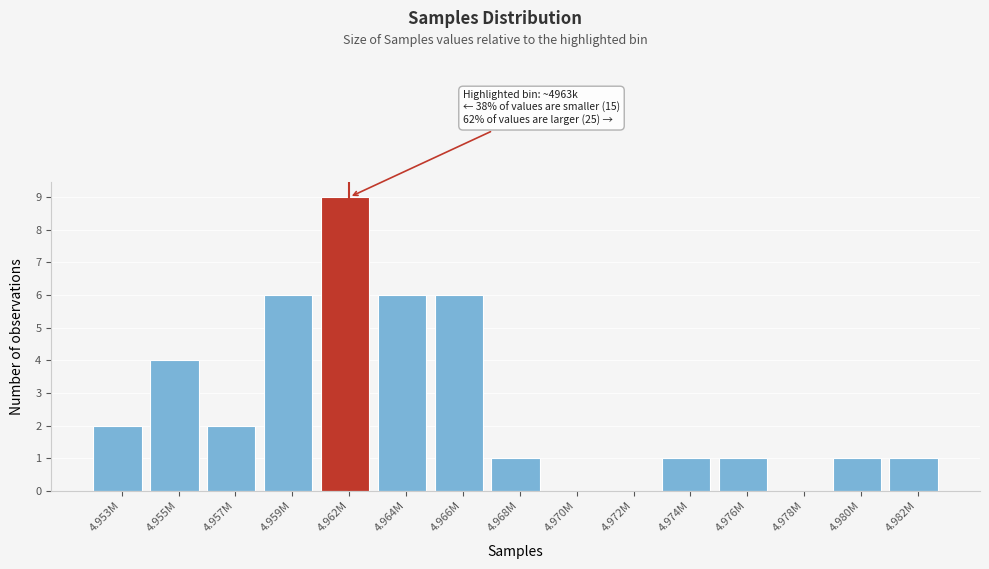

Reading left to right, extract all data points from this chart.

4.953M=2	4.955M=4	4.957M=2	4.959M=6	4.962M=9	4.964M=6	4.966M=6	4.968M=1	4.970M=0	4.972M=0	4.974M=1	4.976M=1	4.978M=0	4.980M=1	4.982M=1